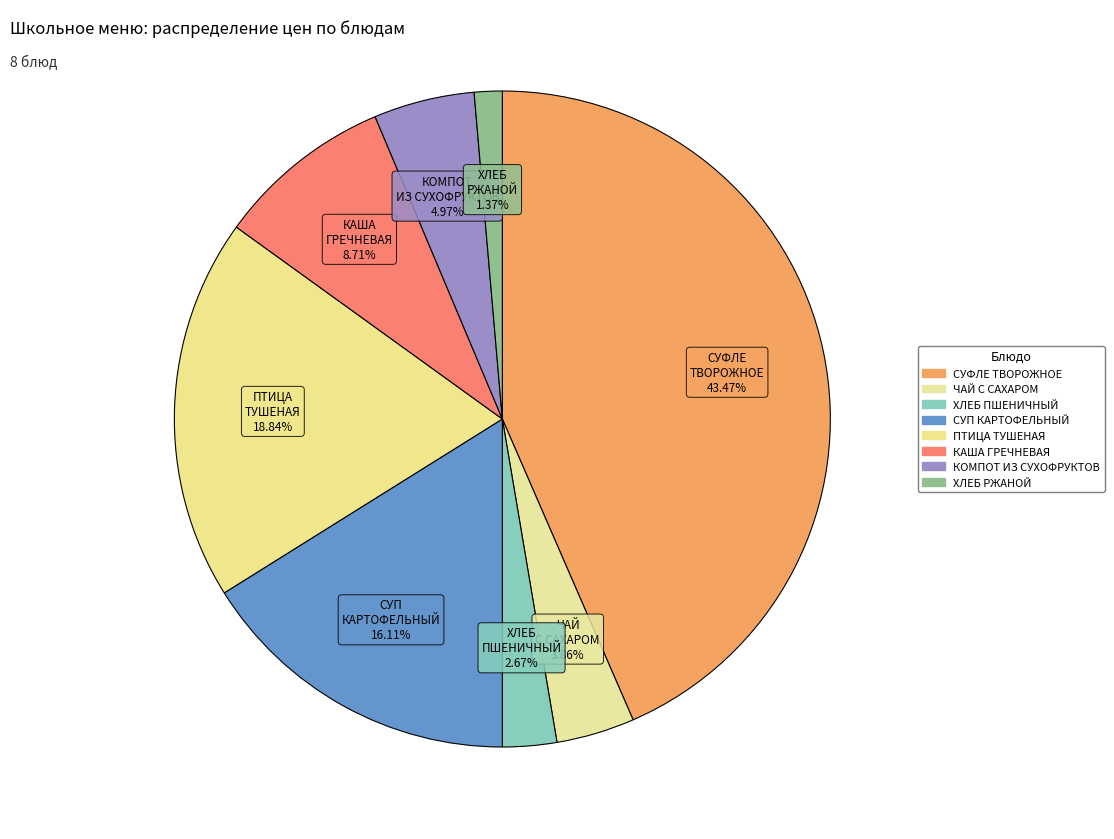

Rank the categories by value from lowest to highest.

ХЛЕБ РЖАНОЙ, ХЛЕБ ПШЕНИЧНЫЙ, ЧАЙ С САХАРОМ, КОМПОТ ИЗ СУХОФРУКТОВ, КАША ГРЕЧНЕВАЯ, СУП КАРТОФЕЛЬНЫЙ, ПТИЦА ТУШЕНАЯ, СУФЛЕ ТВОРОЖНОЕ